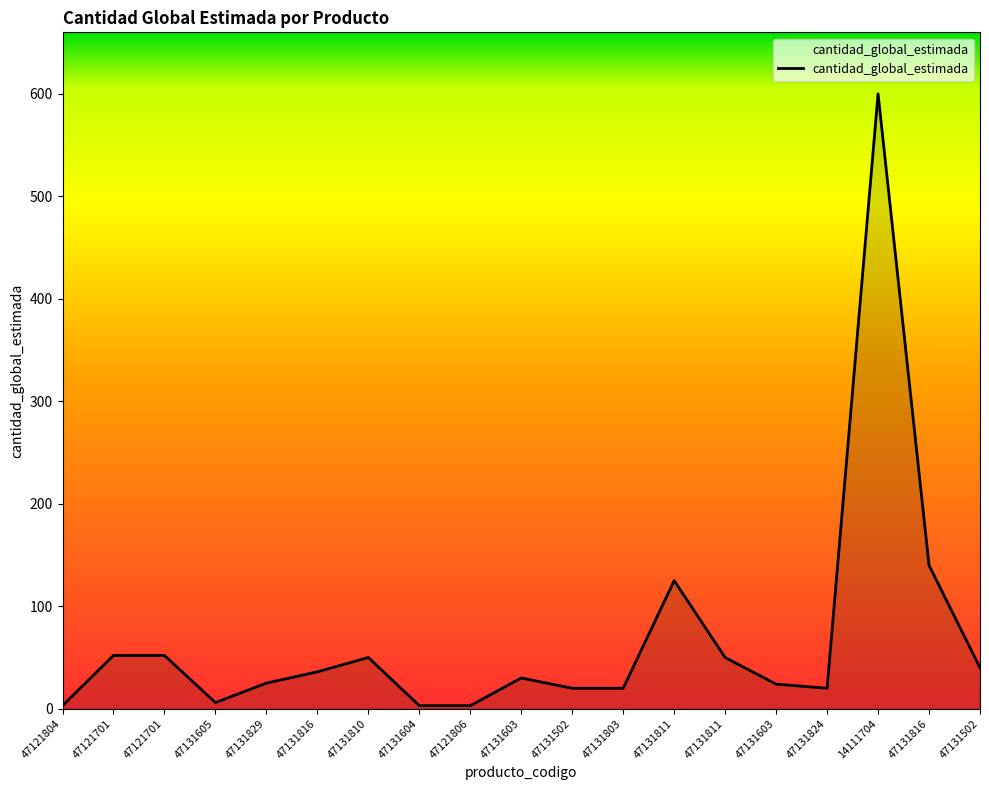

Does the chart display data point markers on the line(s)?

No